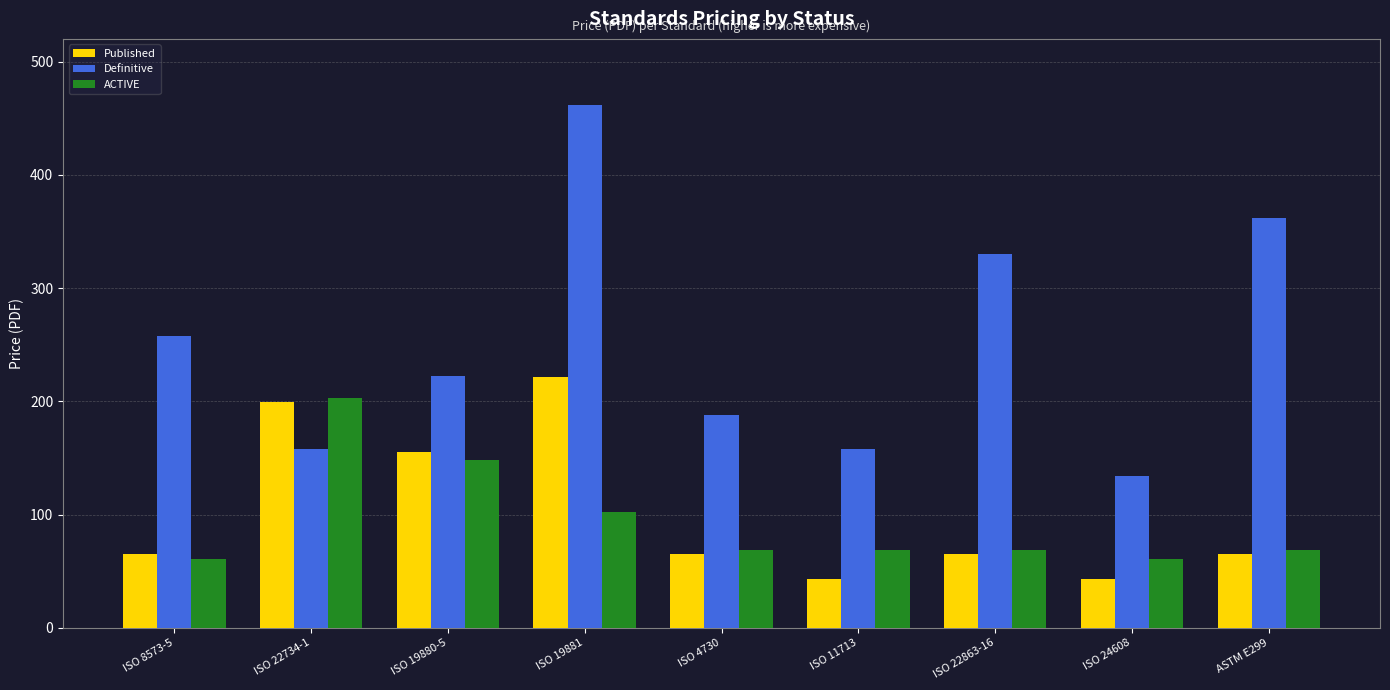

What is the label of the 7th bar from the left?

ISO 22863-16